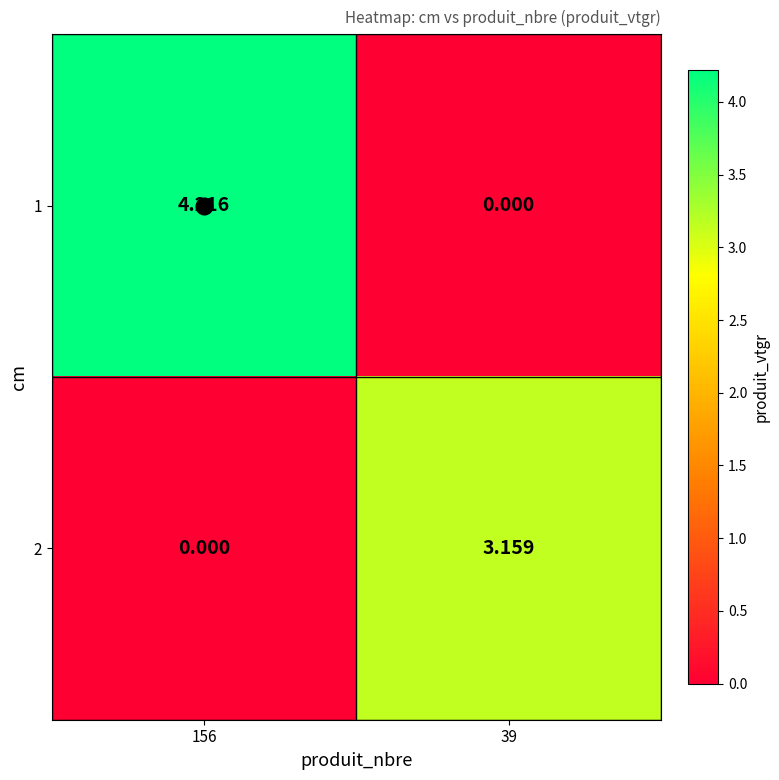

How many data points does each series have?

2